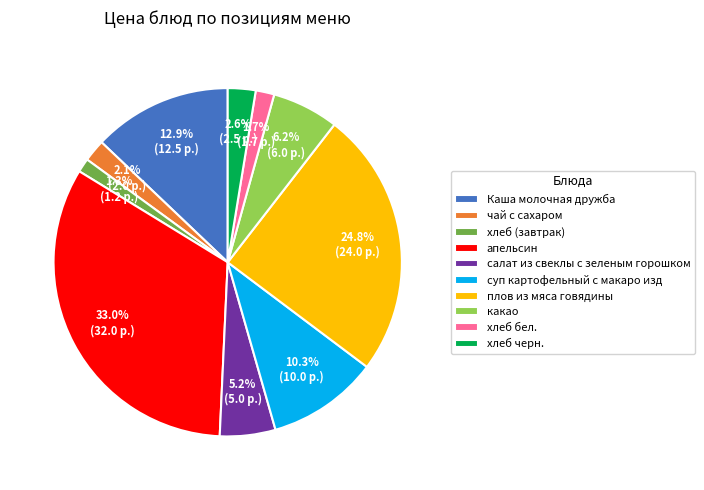

The плов из мяса говядины slice represents 30% of the pie. True or false?

False